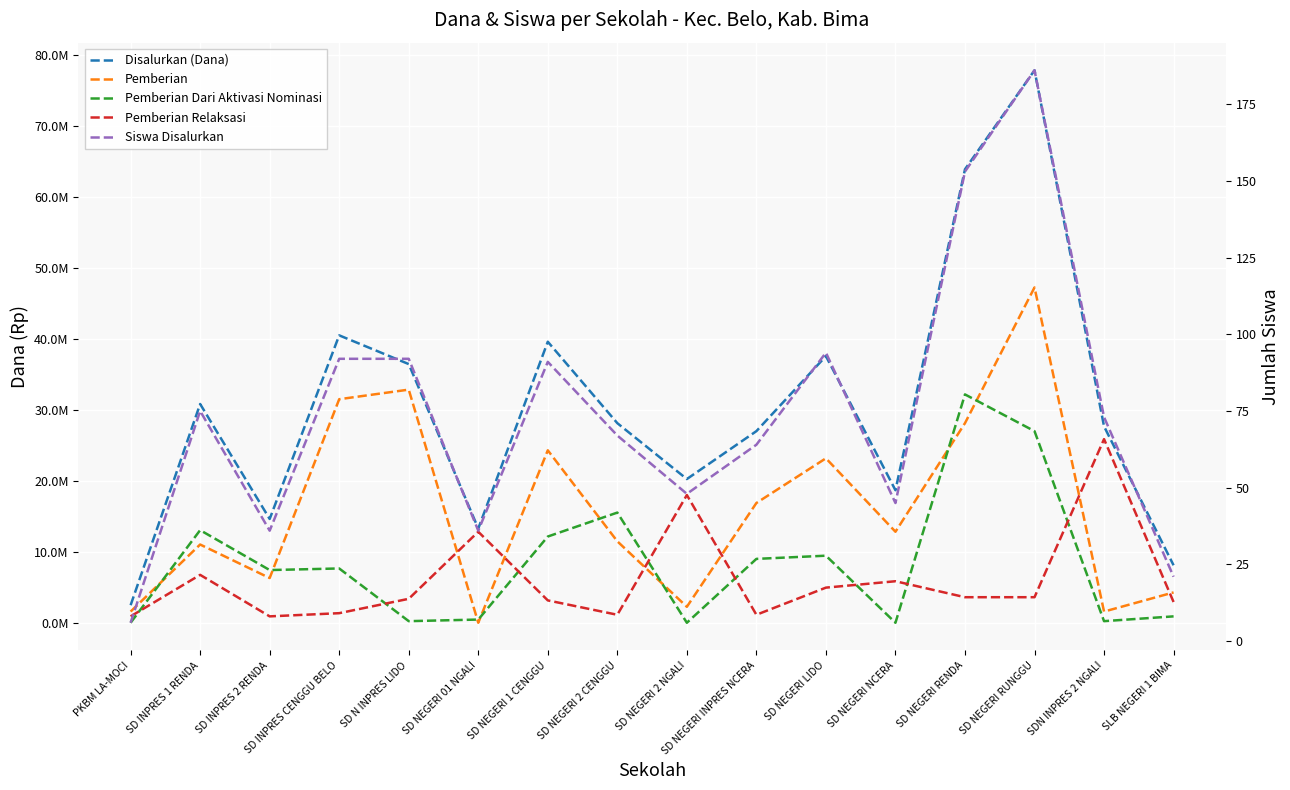

Rank the series by their maximum value, from lowest to highest.

Siswa Disalurkan, Pemberian Relaksasi, Pemberian Dari Aktivasi Nominasi, Pemberian, Disalurkan (Dana)